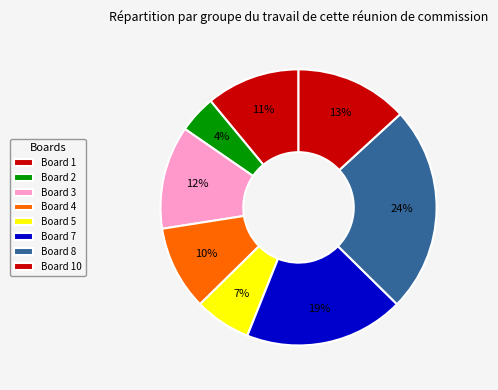

How many segments does this pie chart have?

8